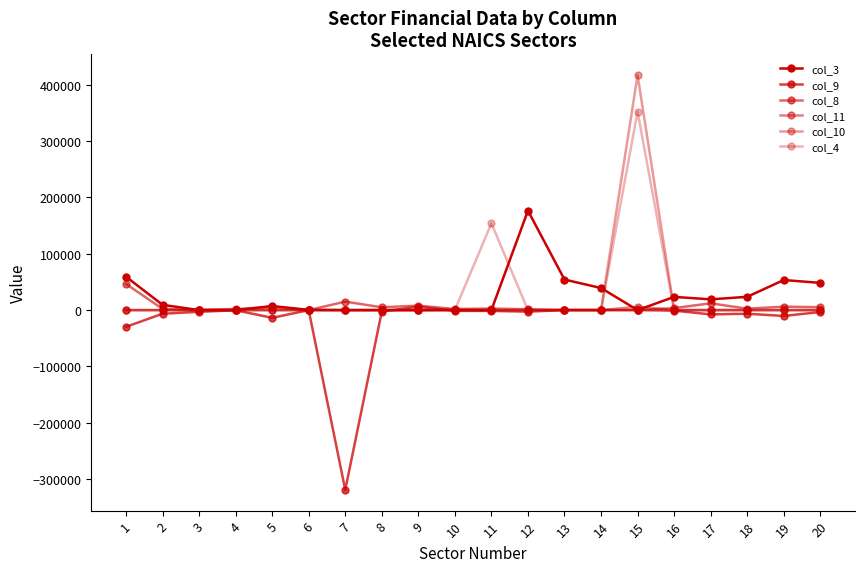

Is it true that col_4 equals 0.0 at 8?

True